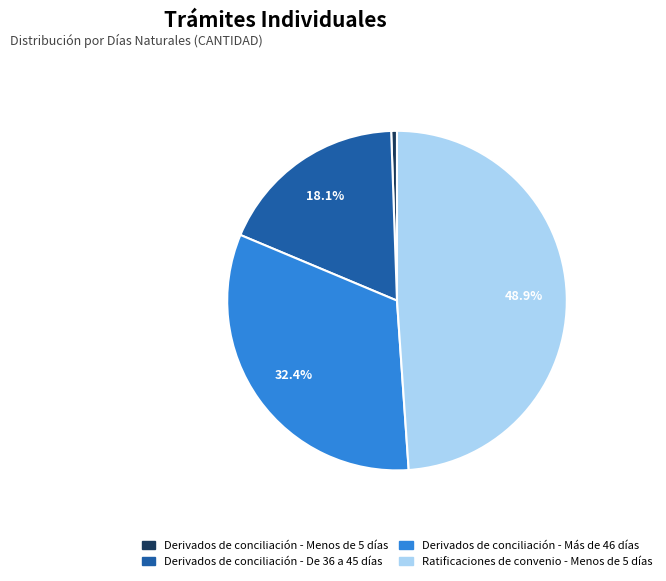

Is there a majority slice in this chart?

No